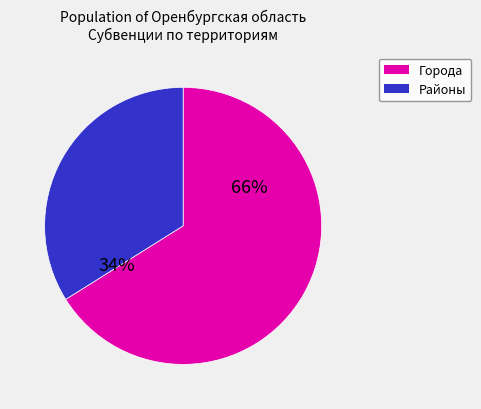

To the nearest percent, what portion does Районы represent?

34%